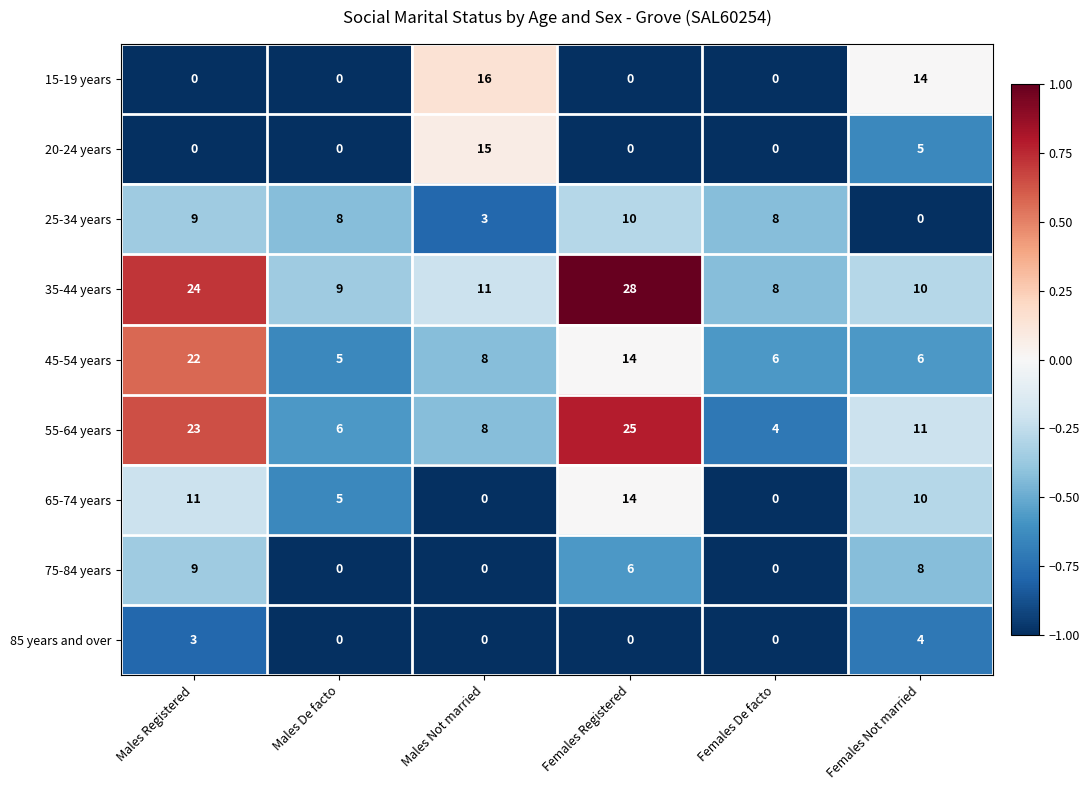

At which label is 15-19 years closest to 8?

Females Not married